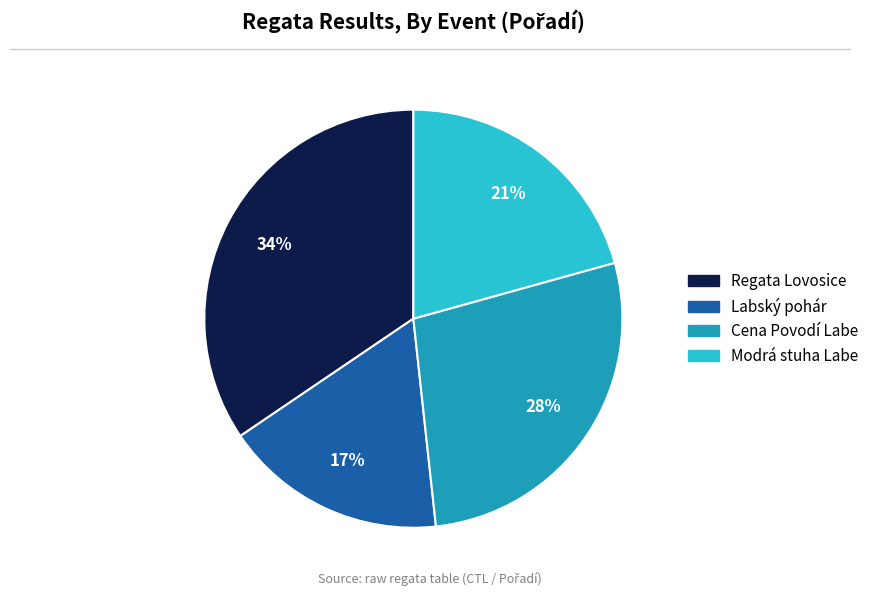

To the nearest percent, what is the difference between the largest and smallest slice percentages?

17%